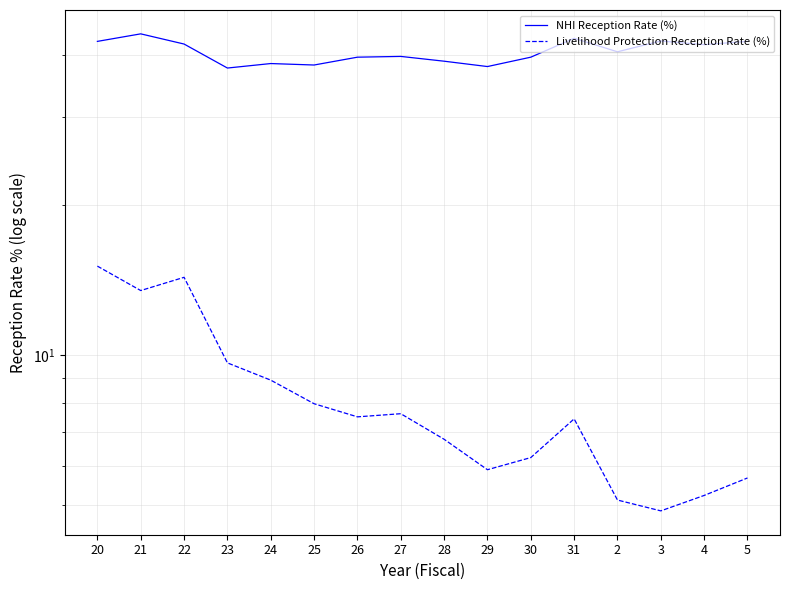

How many lines are shown in the chart?

2